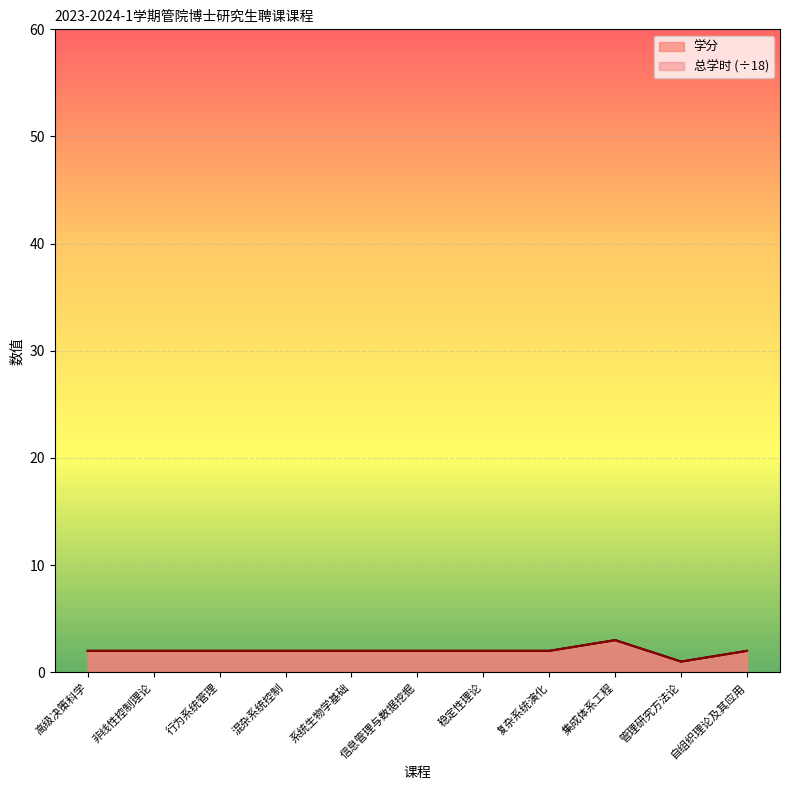

True or false: 学分 has more than 0 interior local peaks.

True